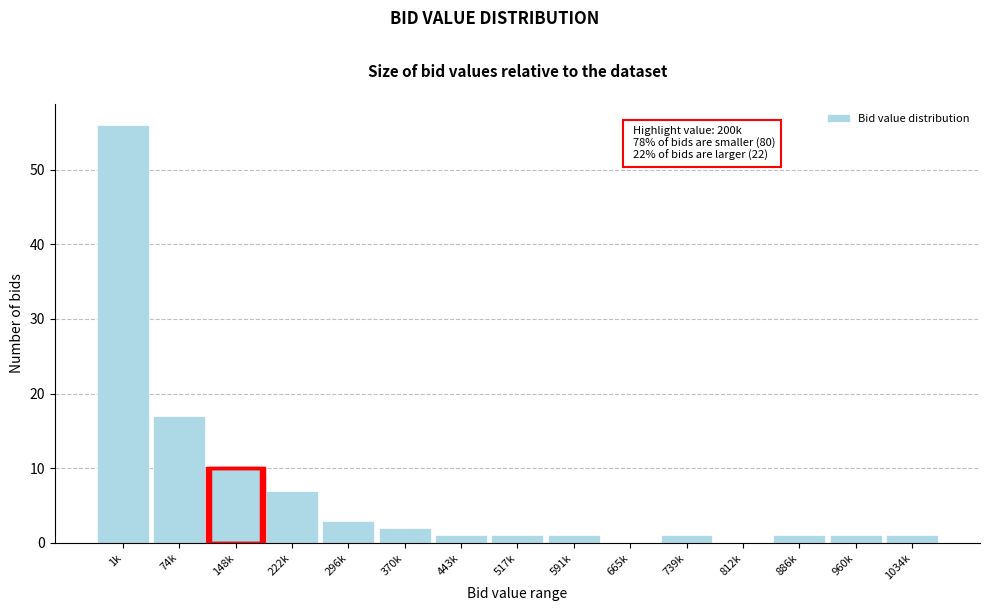

Reading left to right, what are all the values shown in this chart?

1k=56	74k=17	148k=10	222k=7	296k=3	370k=2	443k=1	517k=1	591k=1	665k=0	739k=1	812k=0	886k=1	960k=1	1034k=1